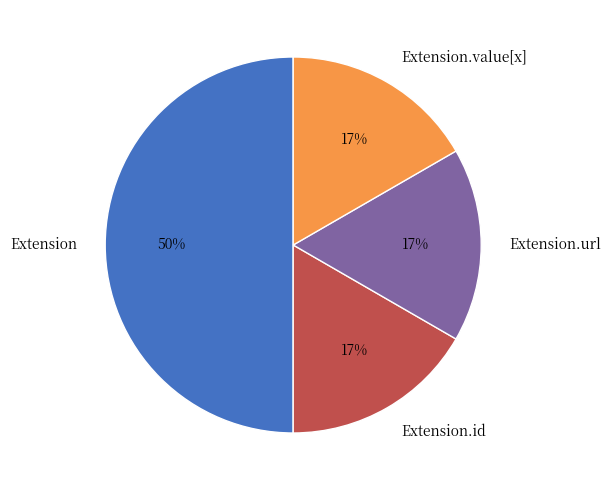

To the nearest percent, what is the difference between the Extension and Extension.value[x] slice percentages?

33%